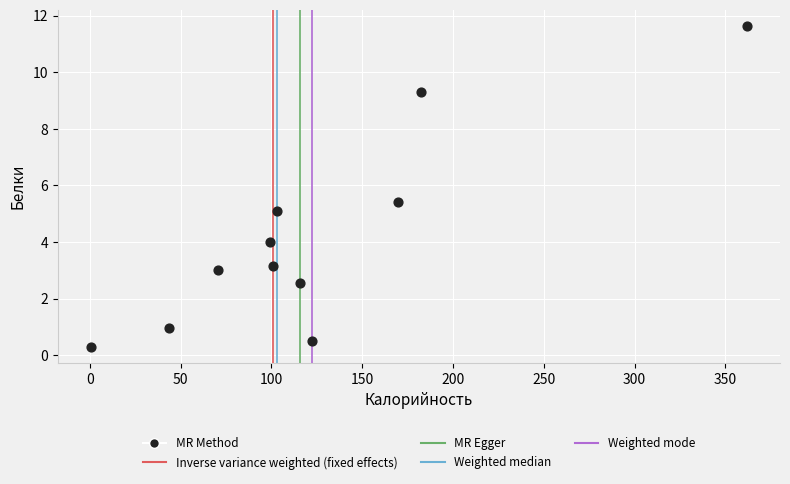

What is the average Y value?

4.2